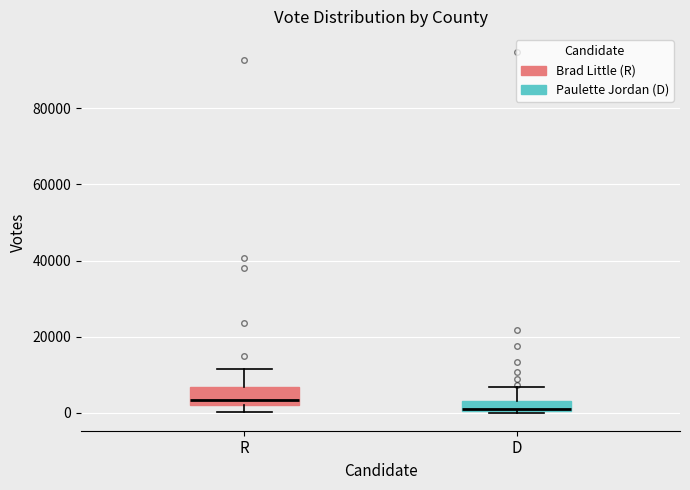

Where is the lower edge of the box for R on the y-axis? The values are not printed on the chart, so give them approximately, as read against the axis.

2000